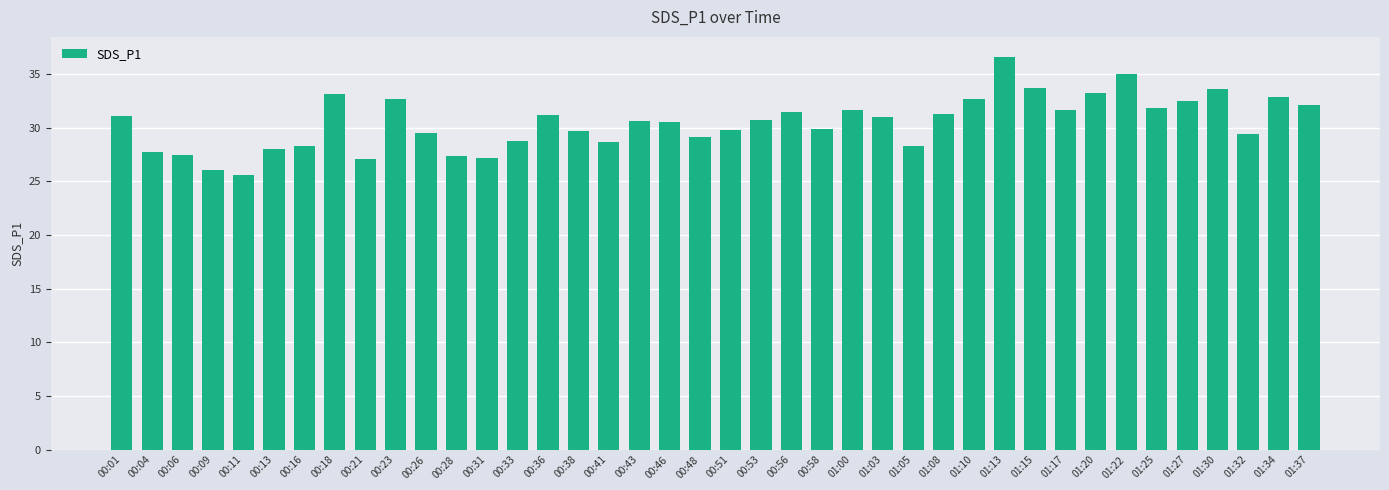

What is the ratio of the value at 00:06 to the value at 01:13?

0.7